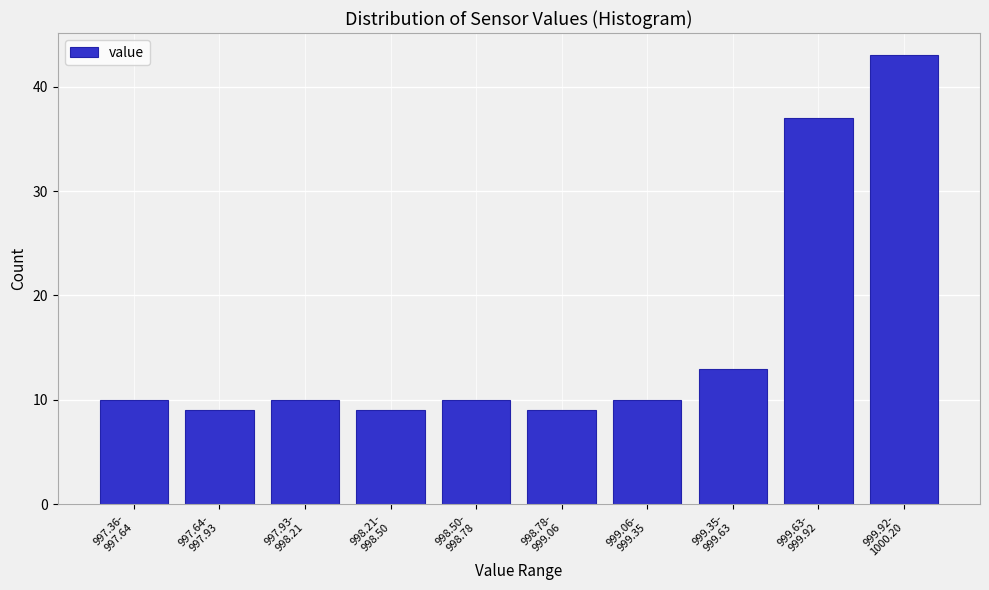

Reading left to right, what are all the values shown in this chart?

10	9	10	9	10	9	10	13	37	43